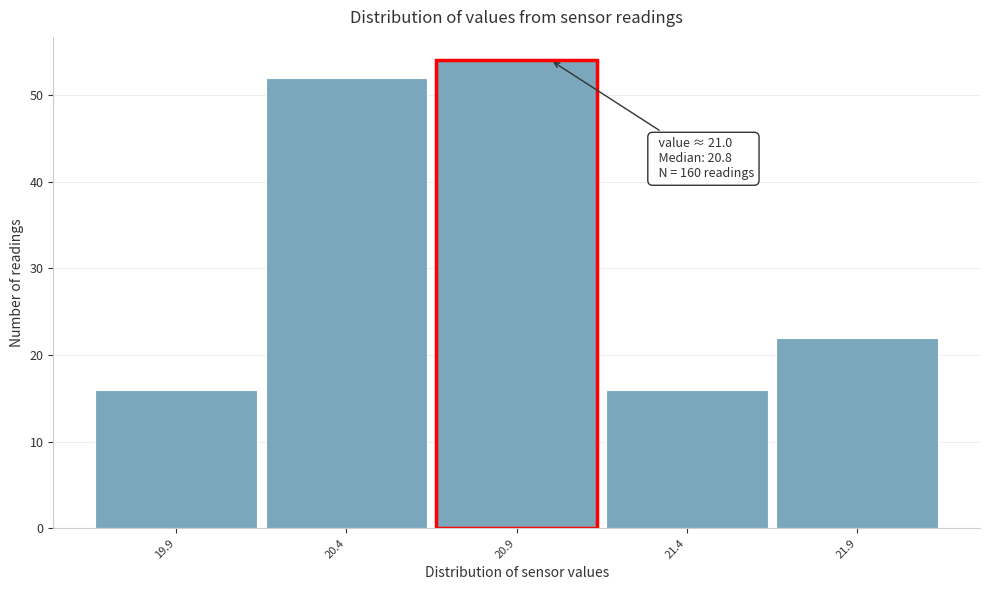

Which range on the x-axis has the tallest bar?

20.65 to 21.15